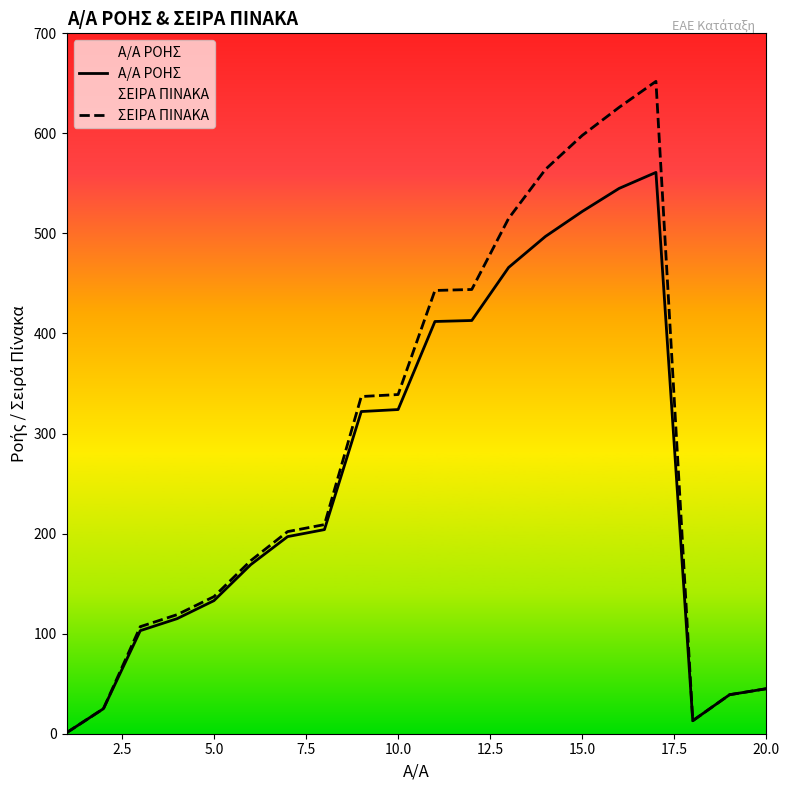

True or false: ΣΕΙΡΑ ΠΙΝΑΚΑ and Α/Α ΡΟΗΣ intersect in this chart.

False